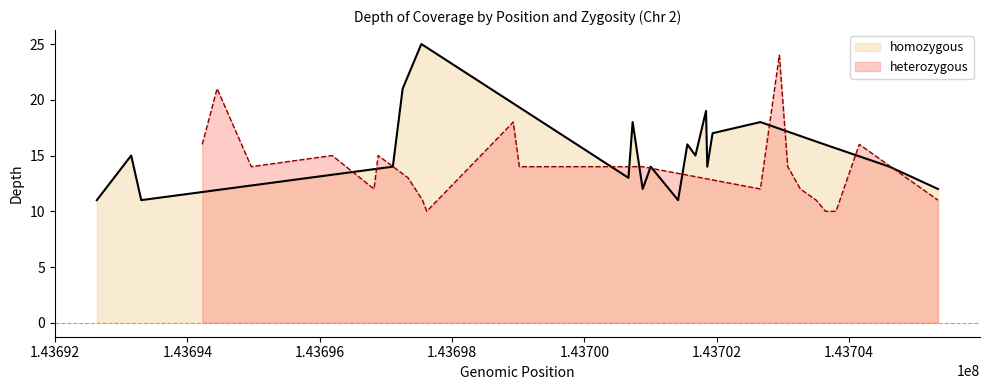

What is the minimum value for homozygous?

11